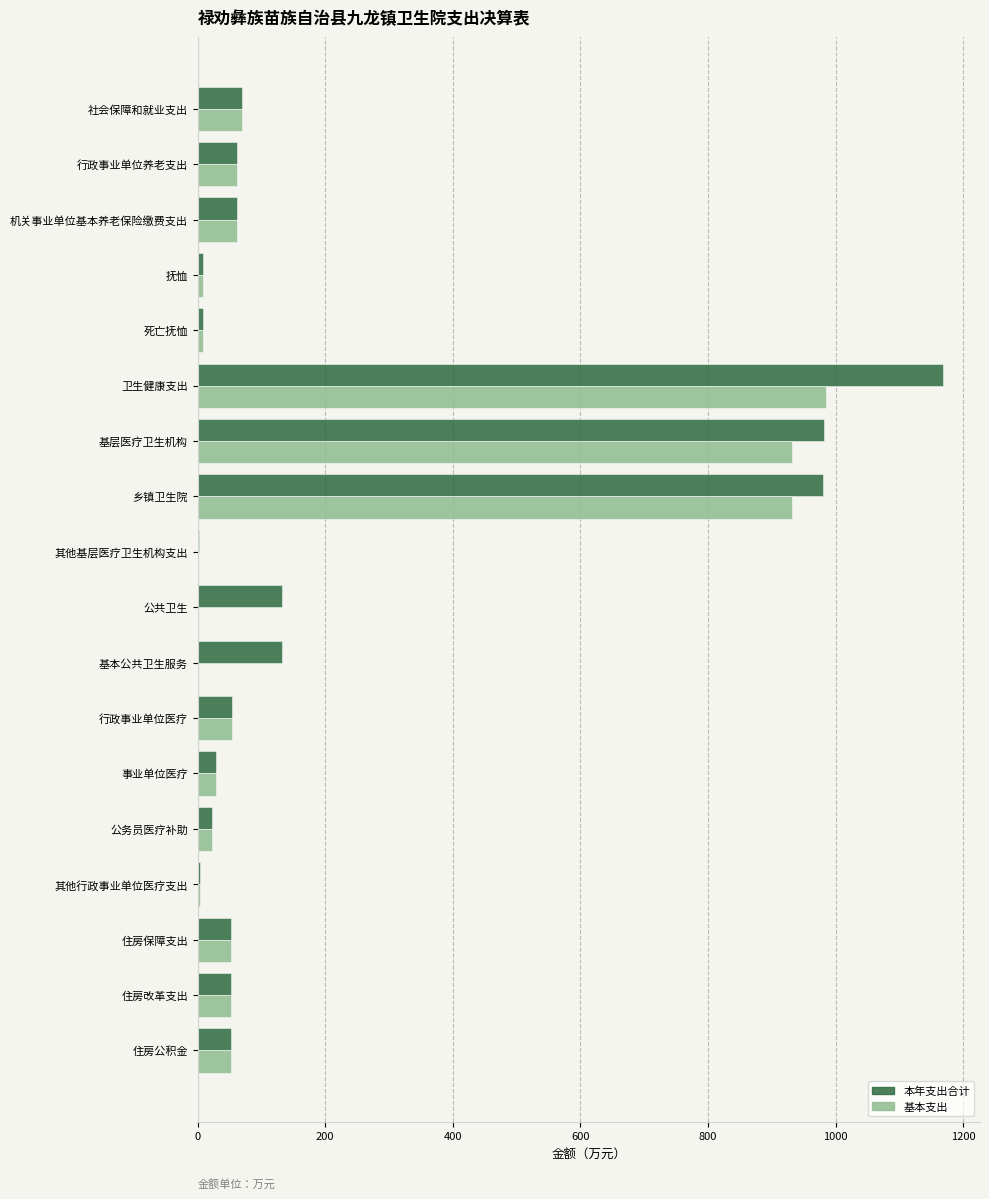

What is the greatest value displayed?

1168.1